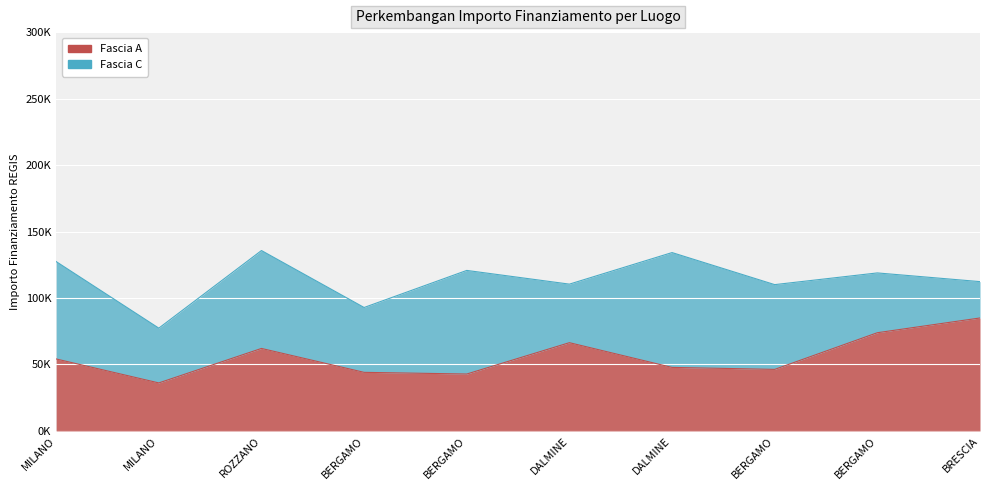

At which label does the data first exceed 54144?

MILANO